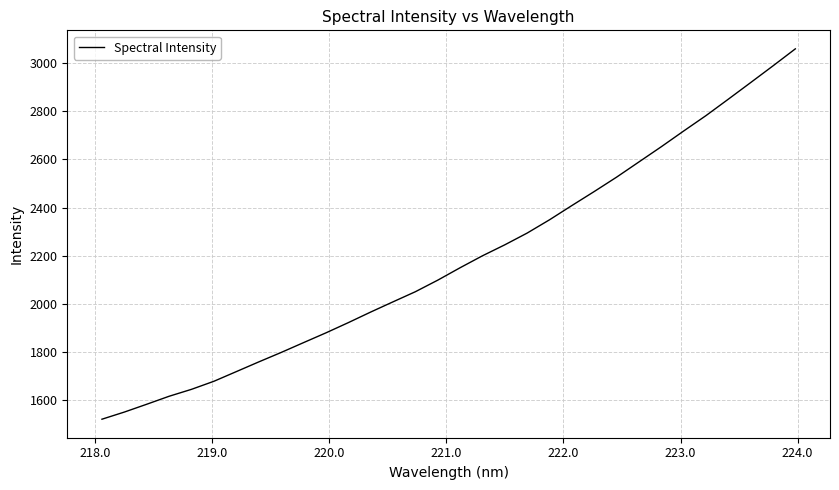

How many distinct data groups are displayed?

1